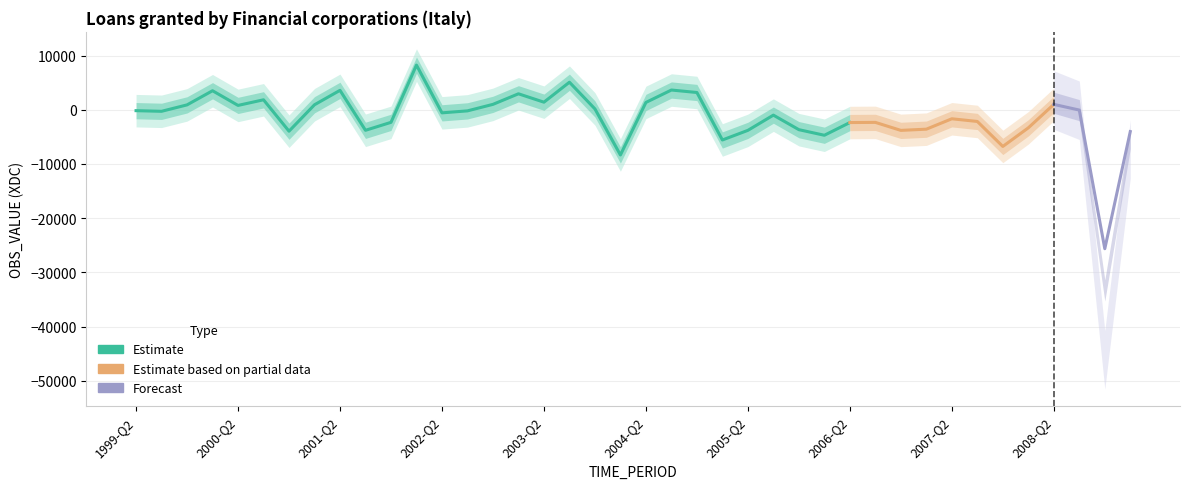

List the labels in order of value, largest first.

2002-Q1, 2003-Q3, 2004-Q3, 2001-Q2, 2000-Q1, 2004-Q4, 2003-Q1, 2000-Q3, 2003-Q2, 2004-Q2, 2002-Q4, 2008-Q2, 2001-Q1, 1999-Q4, 2000-Q2, 2003-Q4, 2008-Q3, 1999-Q2, 2002-Q3, 1999-Q3, 2002-Q2, 2005-Q3, 2007-Q2, 2007-Q3, 2001-Q4, 2006-Q3, 2006-Q2, 2008-Q1, 2007-Q1, 2005-Q4, 2001-Q3, 2005-Q2, 2006-Q4, 2000-Q4, 2009-Q1, 2006-Q1, 2005-Q1, 2007-Q4, 2004-Q1, 2008-Q4